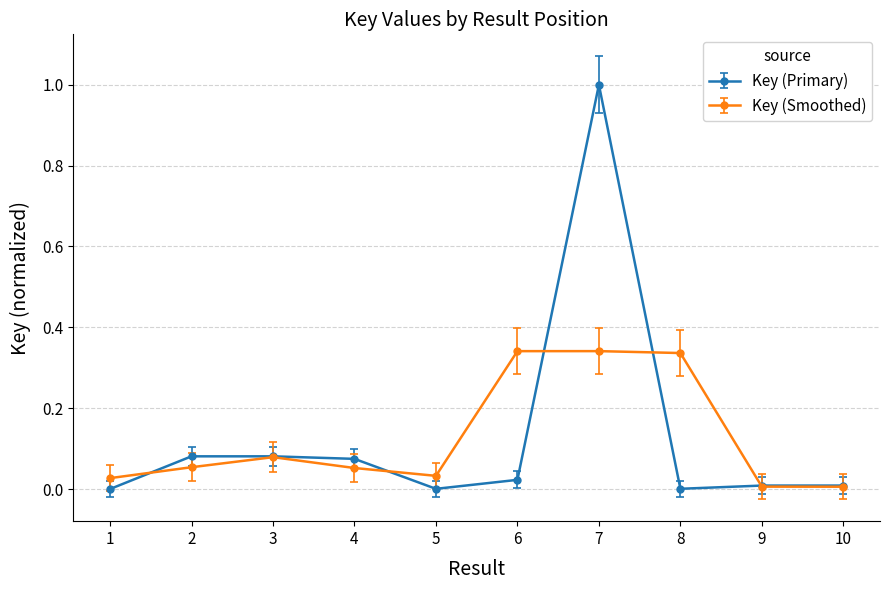

The Key (Smoothed) series shows 0.6 at 8. True or false?

False